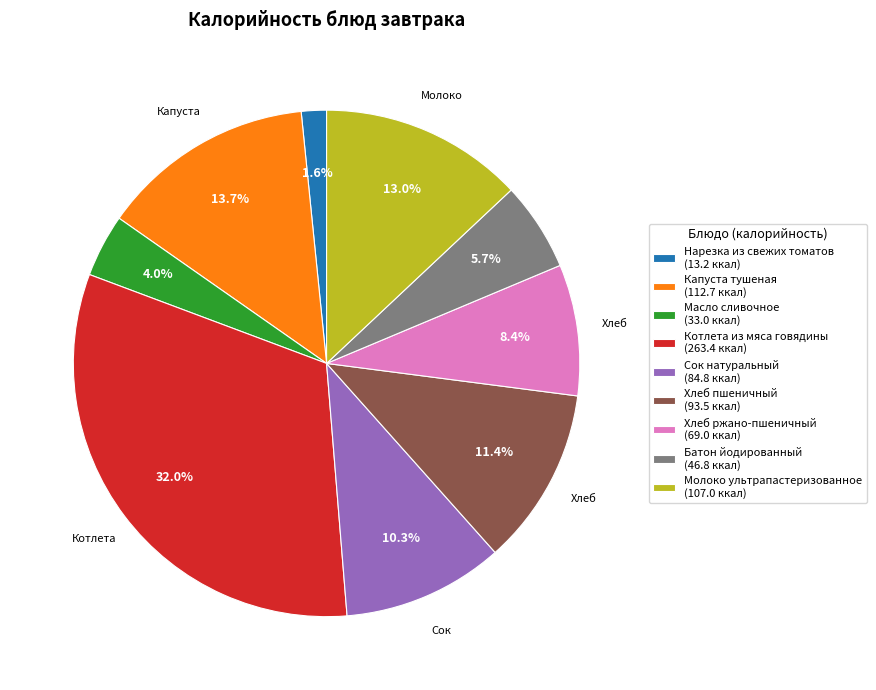

How much of the chart is everything except Капуста тушеная?

86.3%